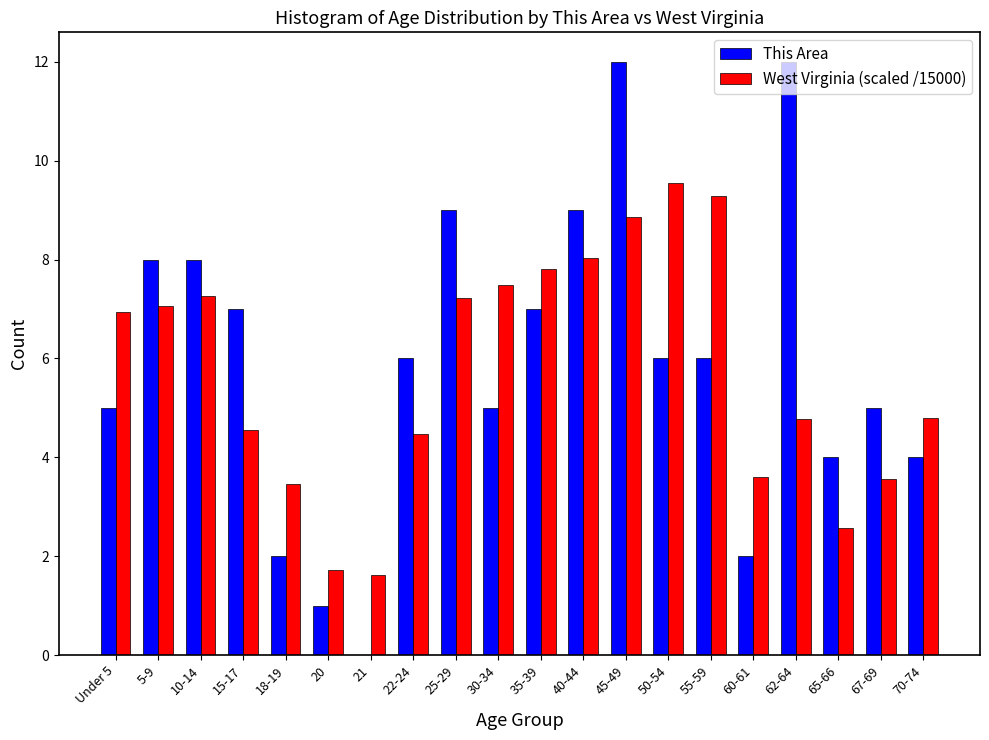

Is it true that This Area equals 2.0 at 18-19?

True